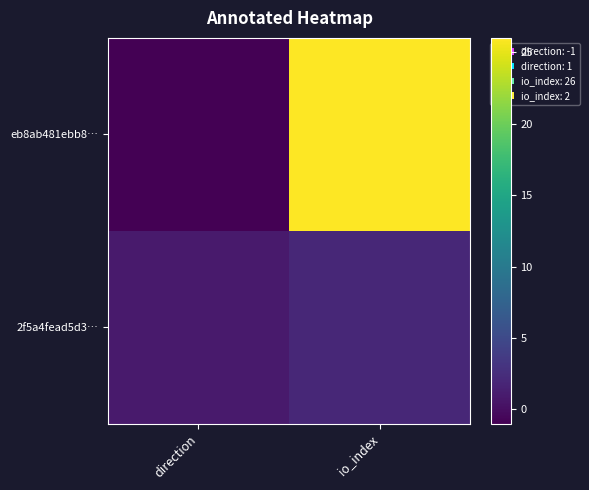

Rank the series by their average value, from highest to lowest.

eb8ab481ebb8…, 2f5a4fead5d3…